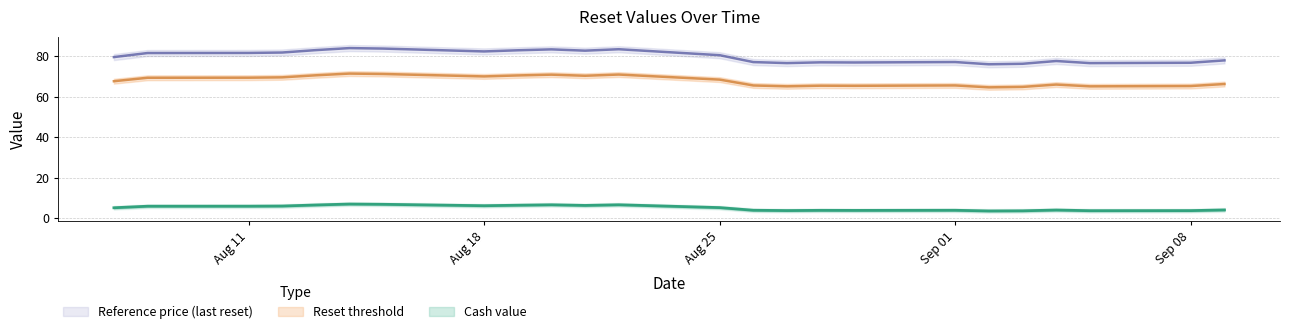

Read the Reference price value at Aug 11.

81.5